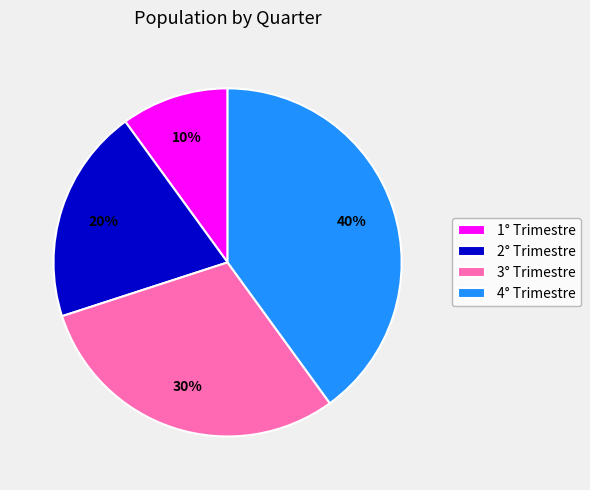

How many slices are in this pie chart?

4